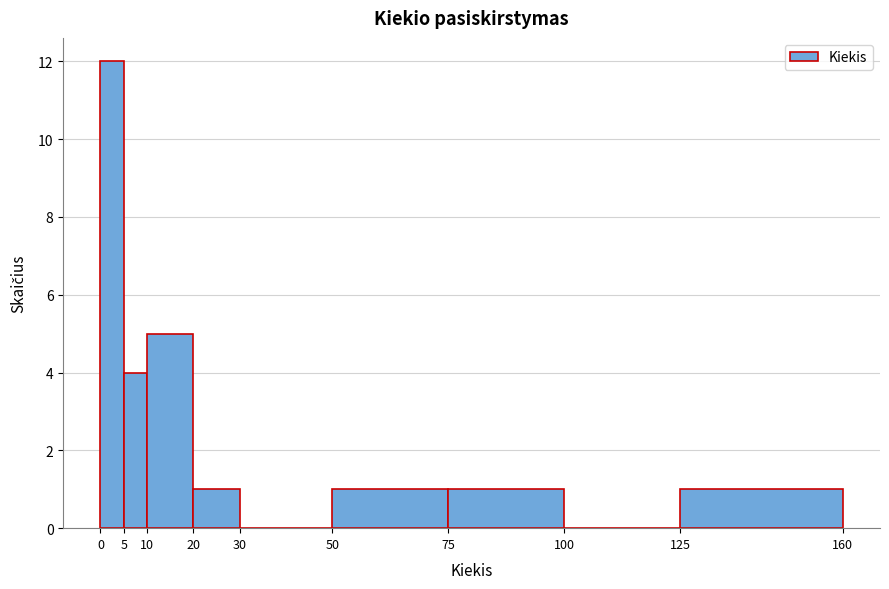

Over which range of the x-axis is the bar tallest?

0 to 5